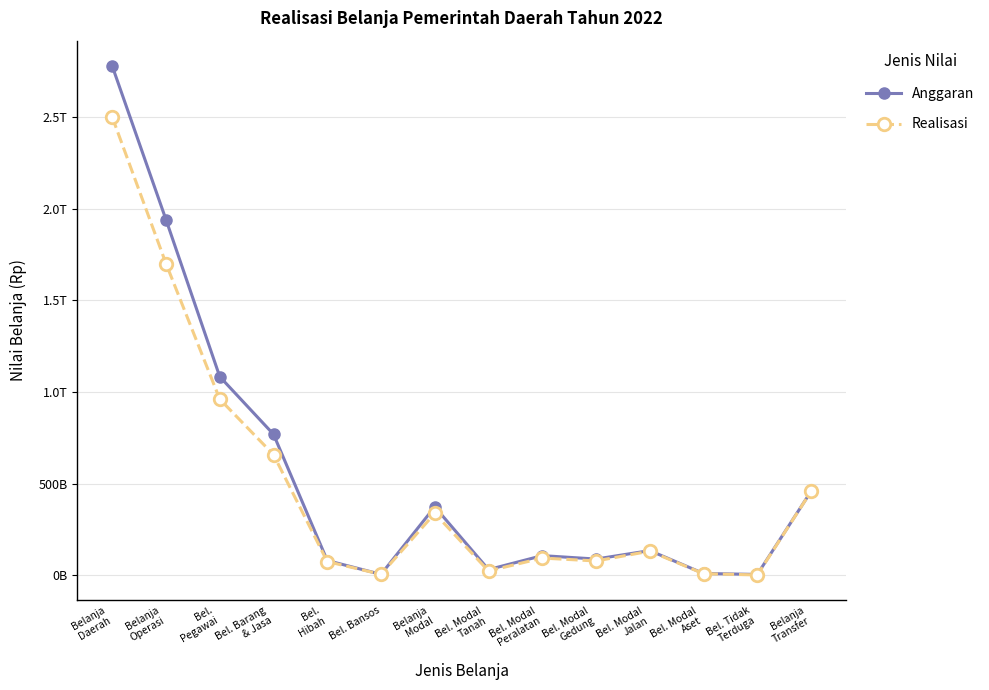

True or false: Realisasi and Anggaran intersect in this chart.

False